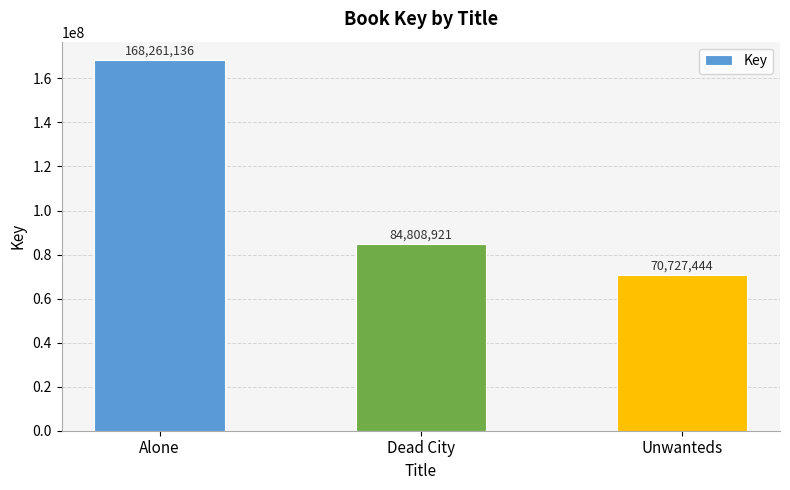

What is the label of the 1st bar from the left?

Alone